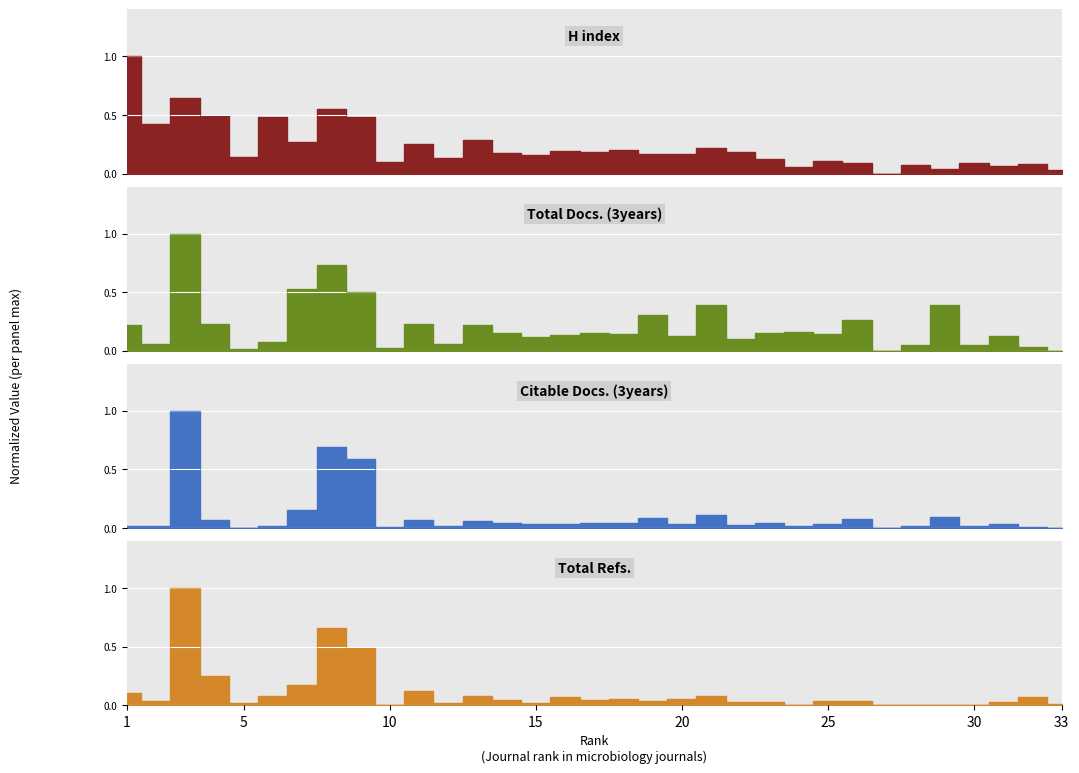

Is it true that Total Refs. equals 0.0 at 24?

False